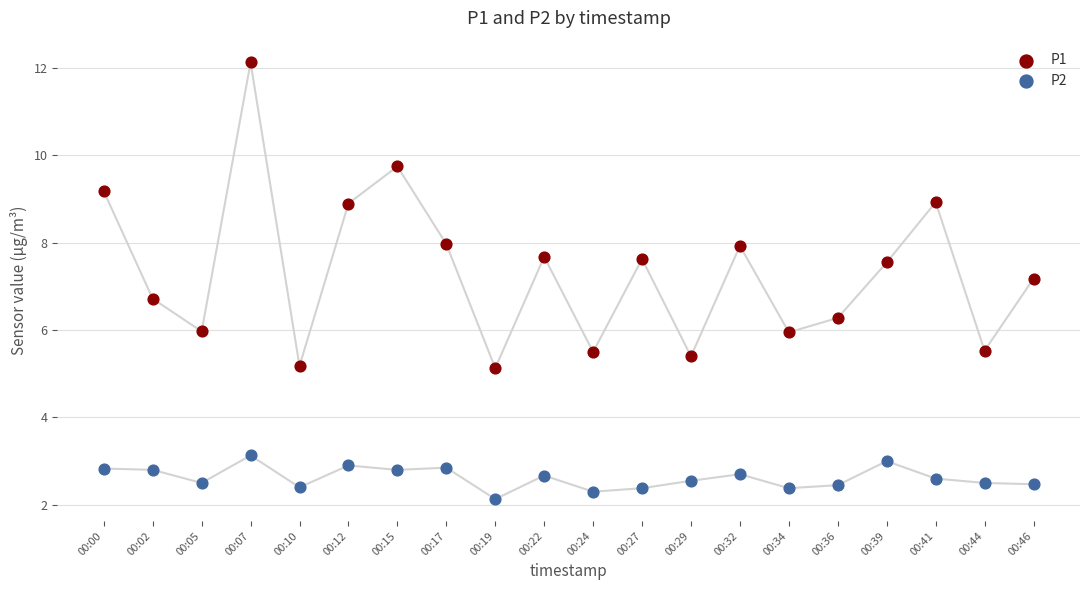

What are all the series names shown in the legend?

P1, P2